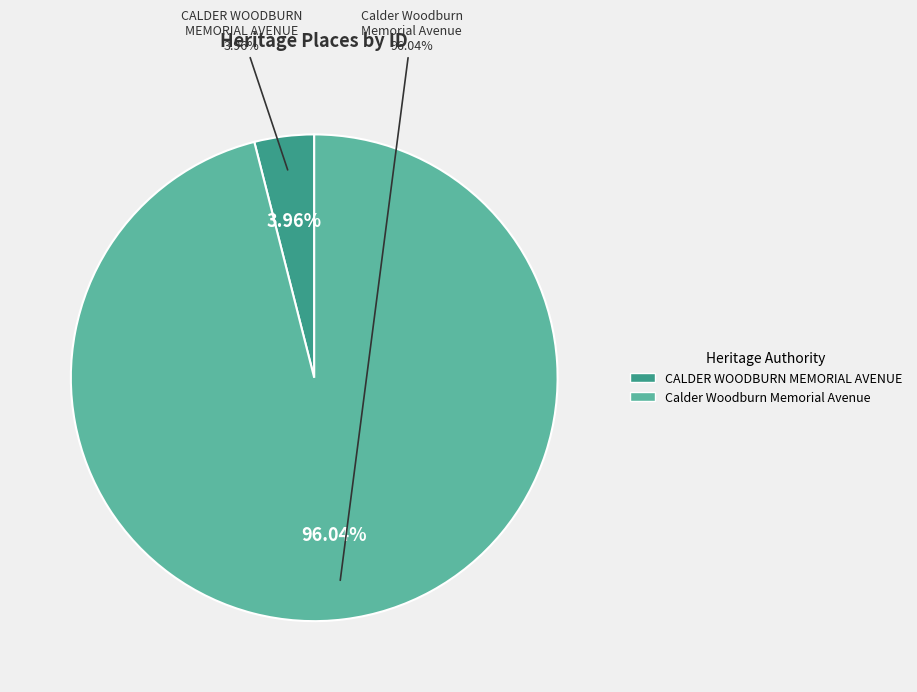

What percentage is the CALDER WOODBURN MEMORIAL AVENUE slice, to the nearest percent?

4%